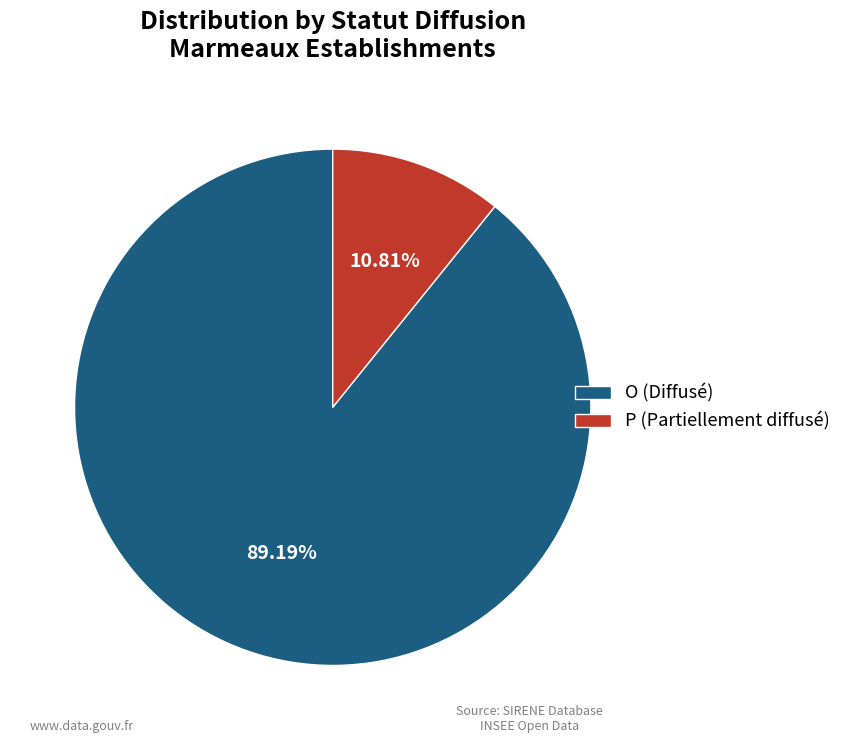

Which has a higher value, P (Partiellement diffusé) or O (Diffusé)?

O (Diffusé)